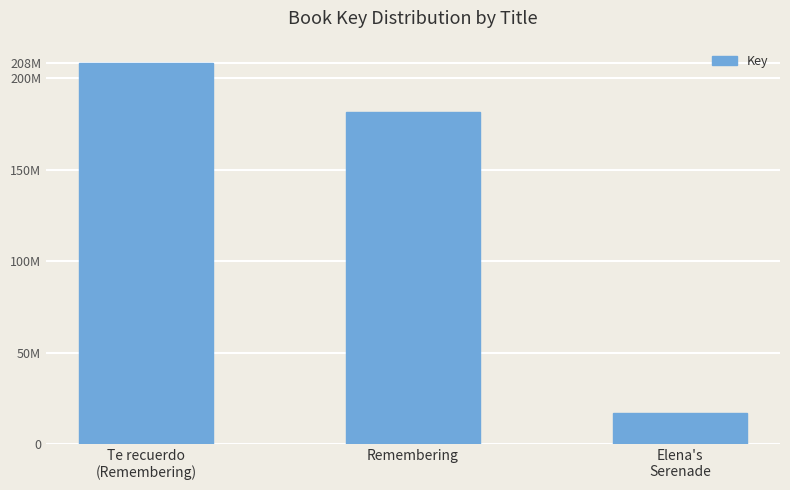

List the labels in order of value, largest first.

Te recuerdo
(Remembering), Remembering, Elena's
Serenade